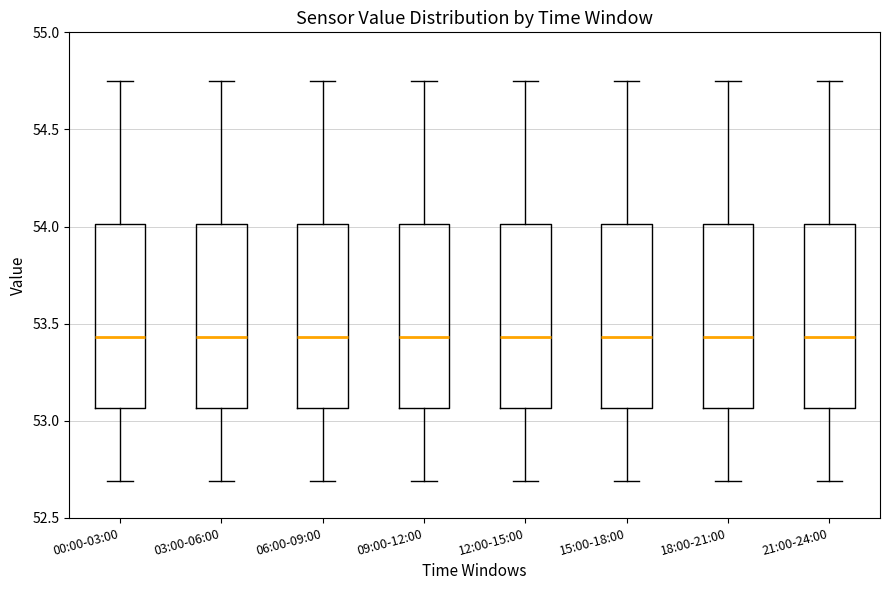

Reading left to right, read every box against the y-axis: the position of its median line, the range the box covers, and the ends of its whiskers. The values are not printed on the chart, so give them approximately, as read against the axis.

00:00-03:00: median 53.45, box 53.05 to 54.00, whiskers 52.70 to 54.75
03:00-06:00: median 53.45, box 53.05 to 54.00, whiskers 52.70 to 54.75
06:00-09:00: median 53.45, box 53.05 to 54.00, whiskers 52.70 to 54.75
09:00-12:00: median 53.45, box 53.05 to 54.00, whiskers 52.70 to 54.75
12:00-15:00: median 53.45, box 53.05 to 54.00, whiskers 52.70 to 54.75
15:00-18:00: median 53.45, box 53.05 to 54.00, whiskers 52.70 to 54.75
18:00-21:00: median 53.45, box 53.05 to 54.00, whiskers 52.70 to 54.75
21:00-24:00: median 53.45, box 53.05 to 54.00, whiskers 52.70 to 54.75